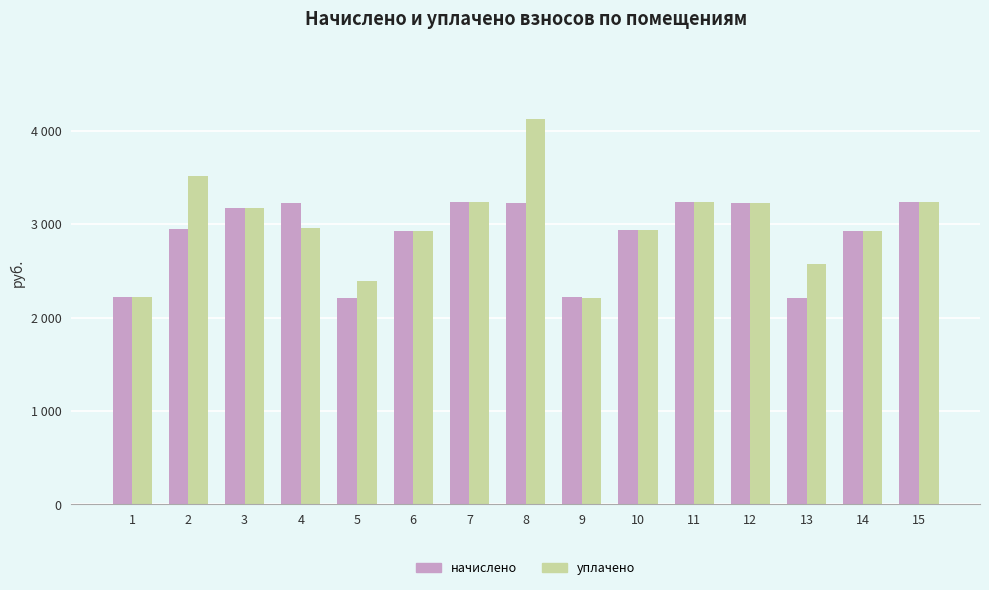

What are all the series names shown in the legend?

начислено, уплачено